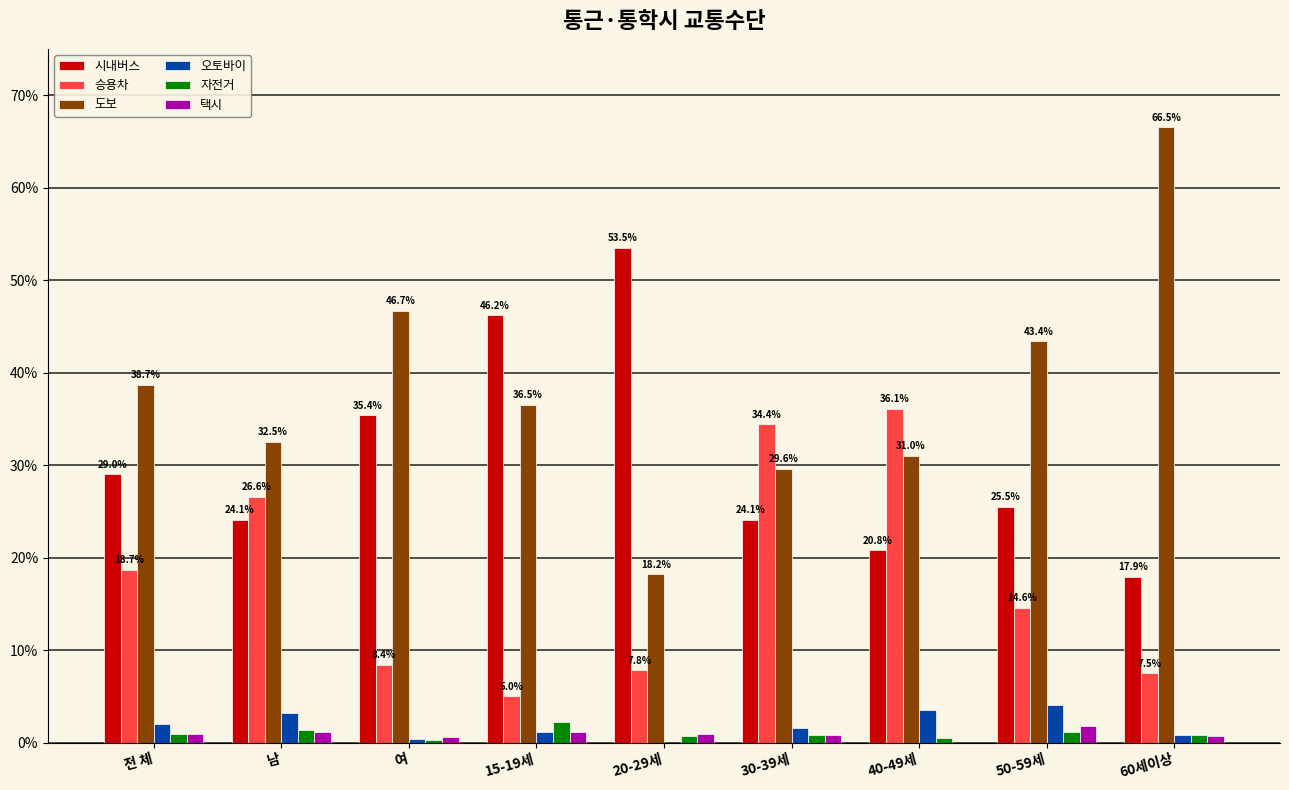

Between 여 and 60세이상, which series saw the biggest shift?

도보